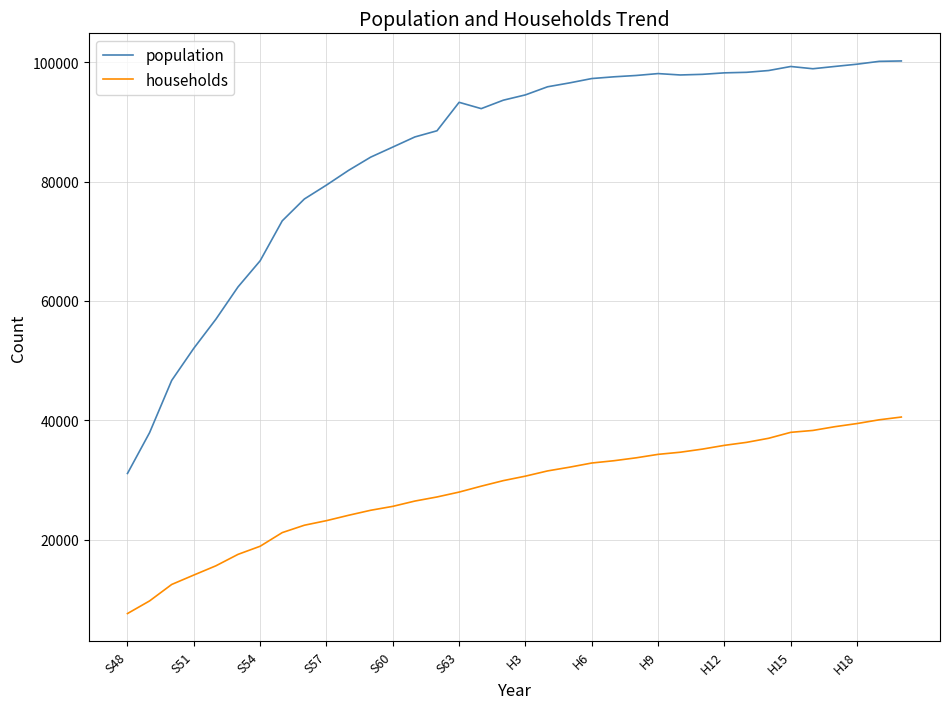

Rank the series by their maximum value, from highest to lowest.

population, households